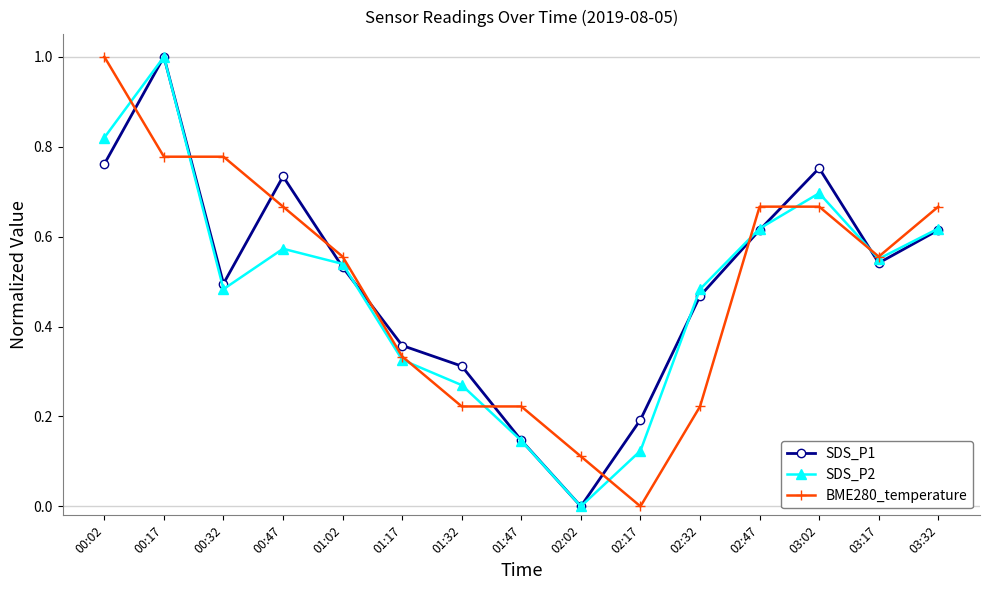

What is the sum of the SDS_P2 values at 00:47 and 01:17?

0.9